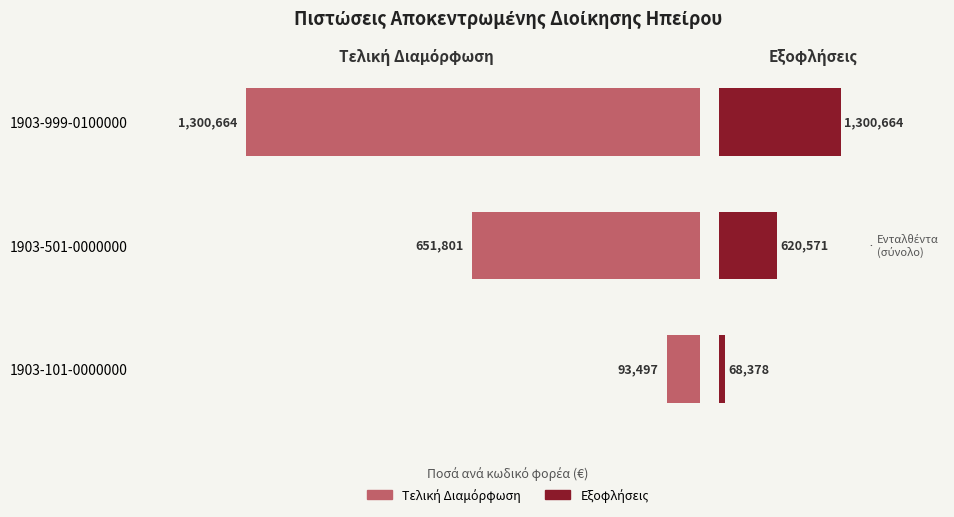

What is the value of the Εξοφλήσεις bar at the 1st from the left?

68377.8